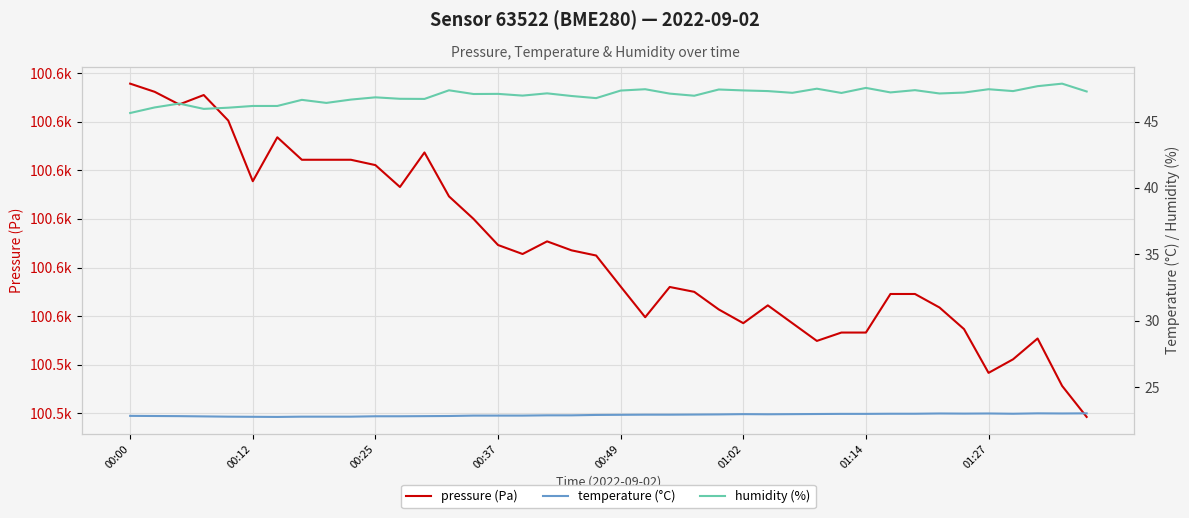

What is the average value of the pressure (Pa) series?

100573.6